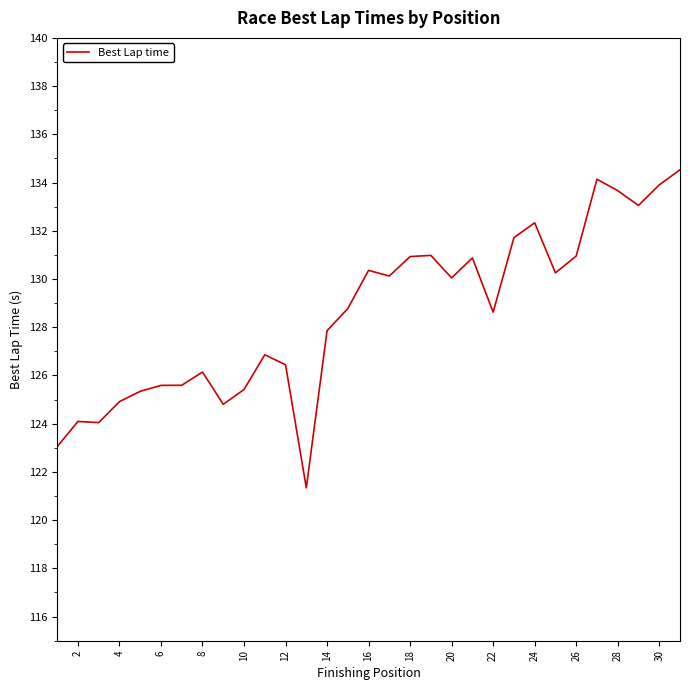

What is the difference between the maximum and minimum values?

13.2